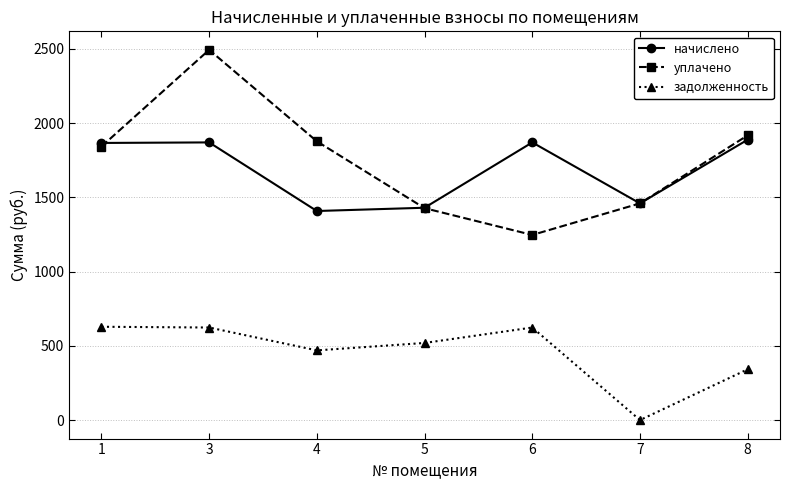

The уплачено series shows 1459.1 at 7. True or false?

True